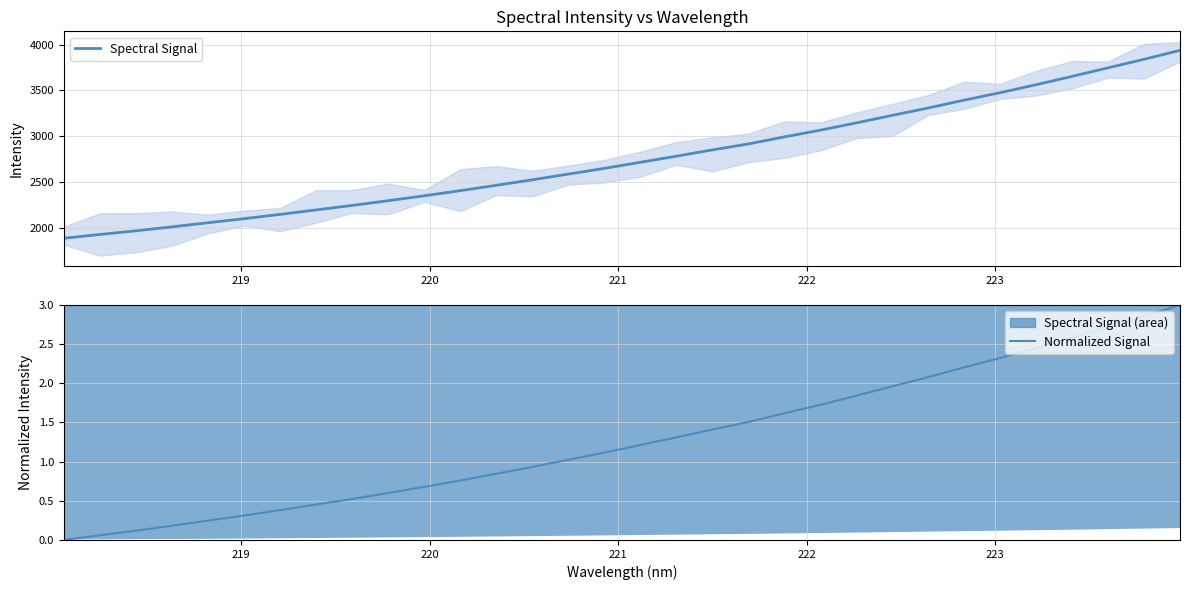

What is the highest value of the Normalized Signal series?

3.0